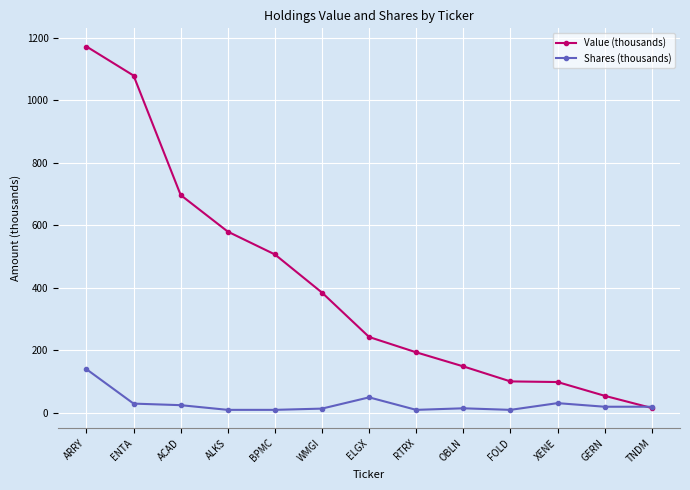

Which category has the highest value in the Shares (thousands) series?

ARRY